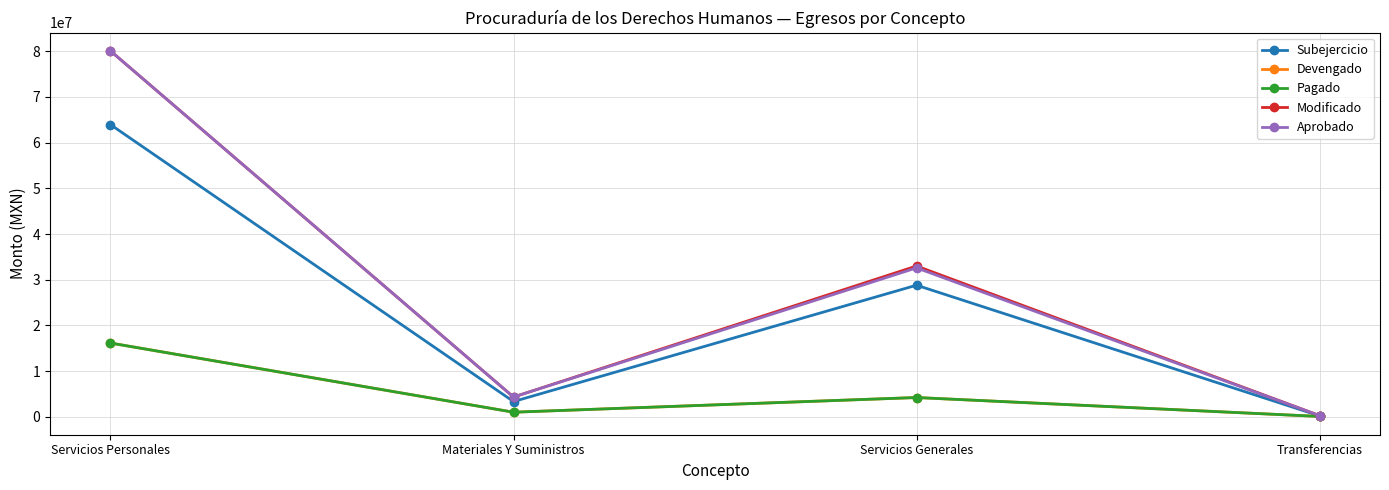

True or false: Devengado and Aprobado cross at least once.

False